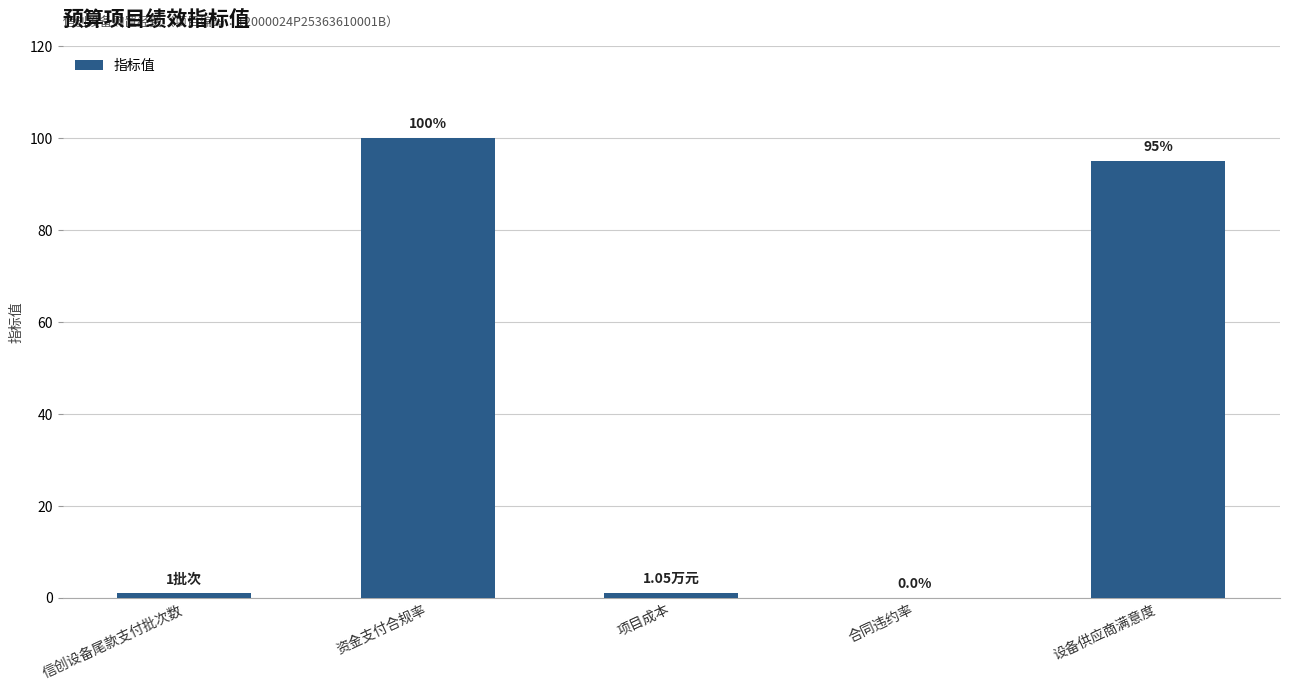

Which category has the highest value across all series?

资金支付合规率